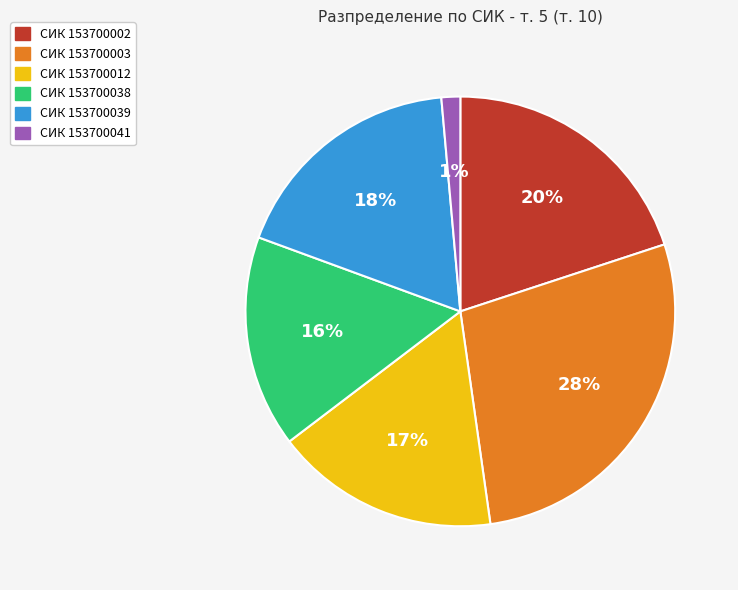

The СИК 153700003 slice represents 38% of the pie. True or false?

False